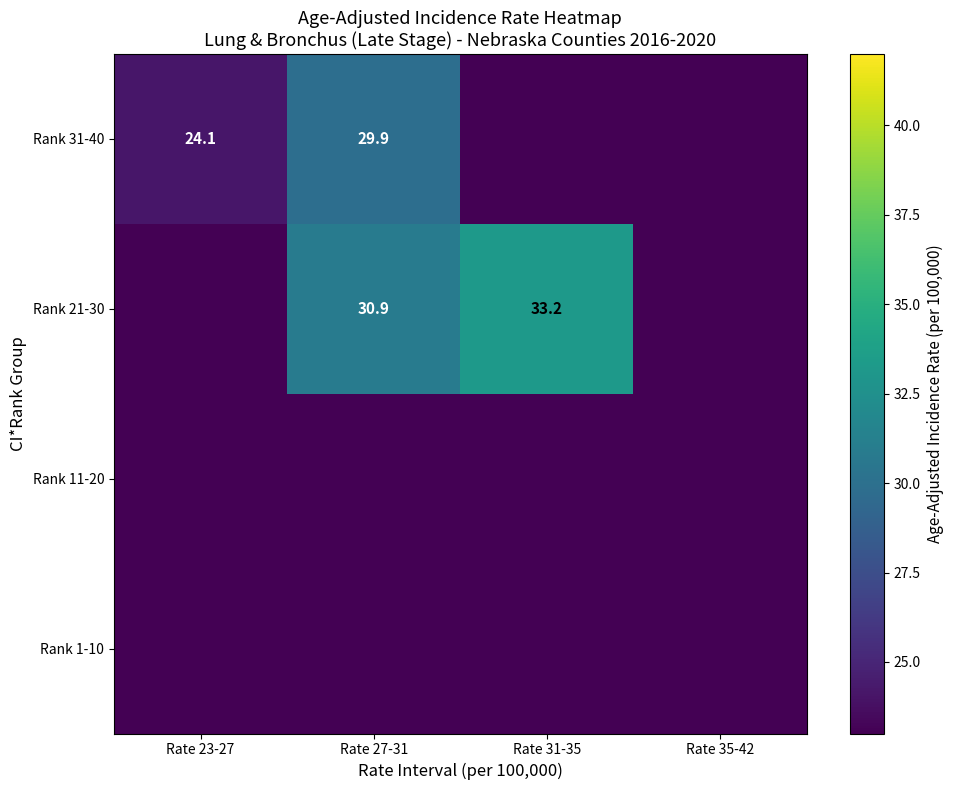

What is the difference between the Rank 31-40 values at Rate 23-27 and Rate 27-31?

5.8